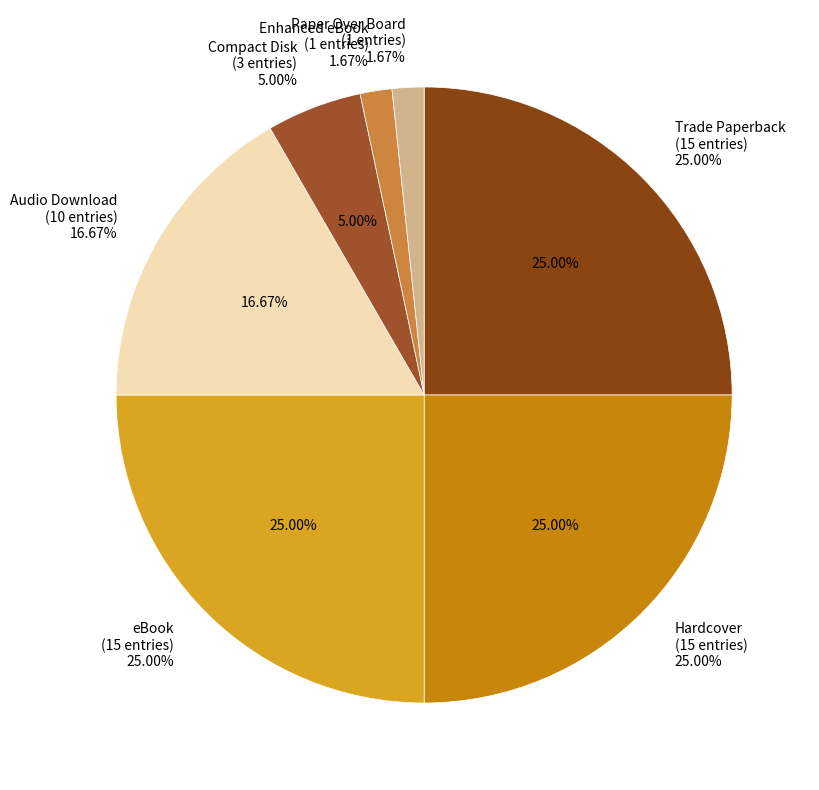

Do Enhanced eBook and Hardcover together represent more than half of the pie?

No